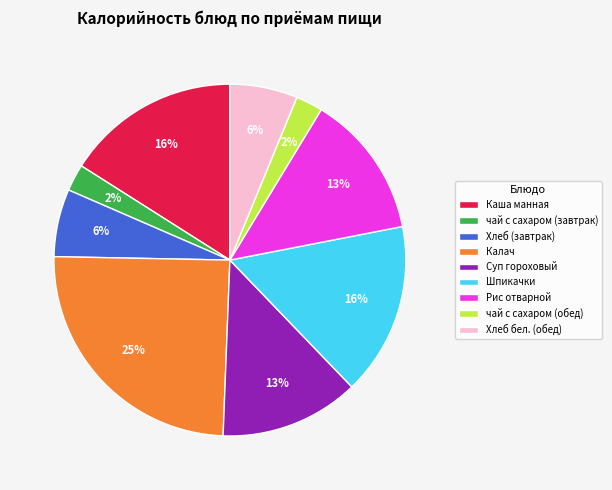

Combined, do Каша манная and Хлеб бел. (обед) account for over 50%?

No